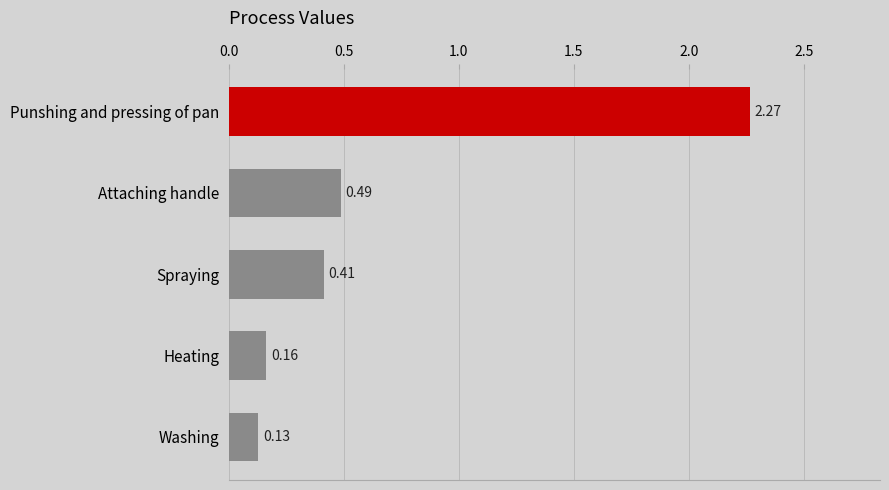

Which label corresponds to the smallest value in the chart?

Washing